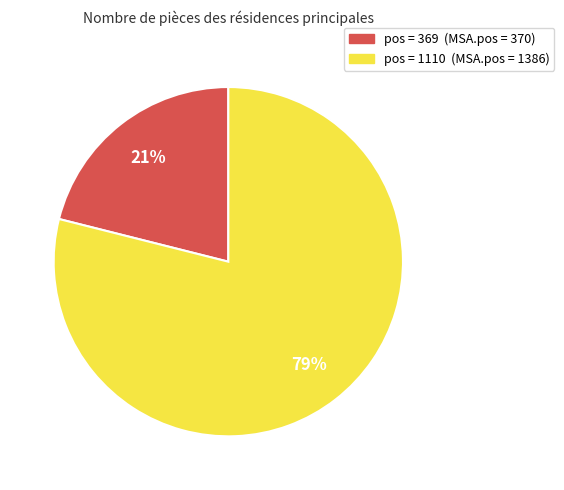

To the nearest percent, what is the difference between the largest and smallest slice percentages?

58%